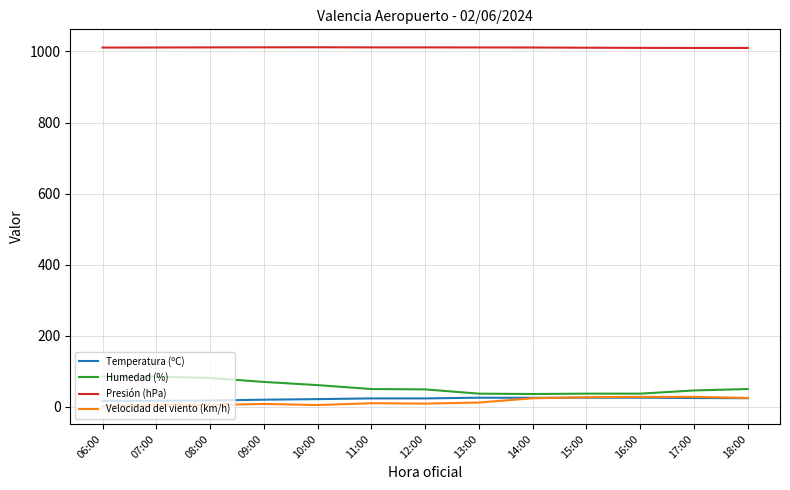

What is the minimum value for Humedad (%)?

36.0